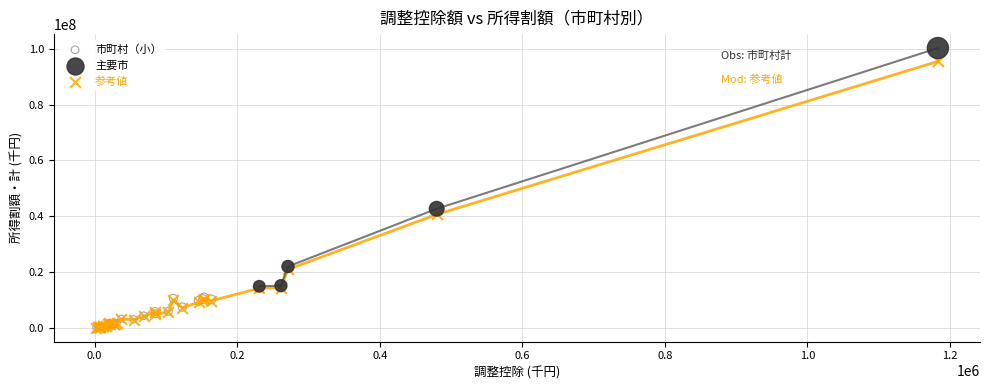

Which series has the largest Y range (max minus min)?

参考値